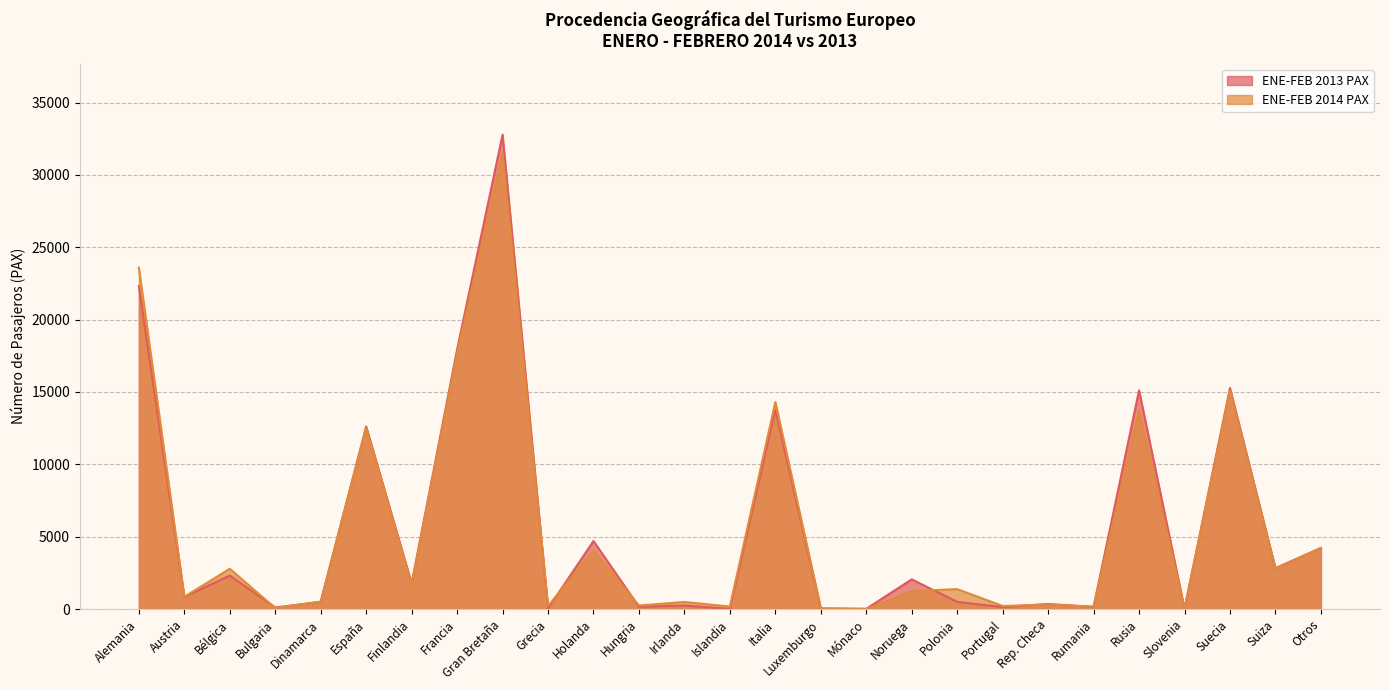

At which category is the sum across all series the highest?

Gran Bretaña